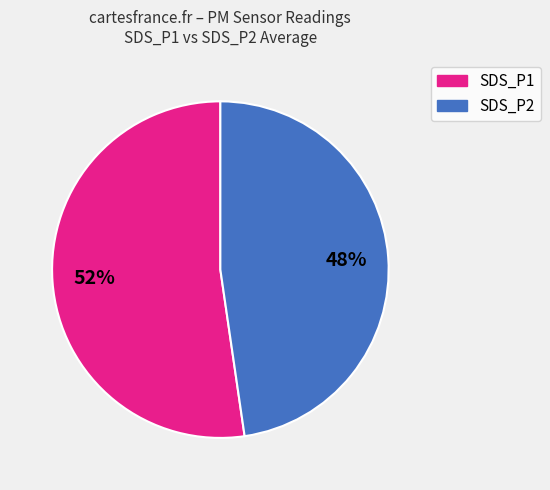

Count the number of slices in the pie.

2